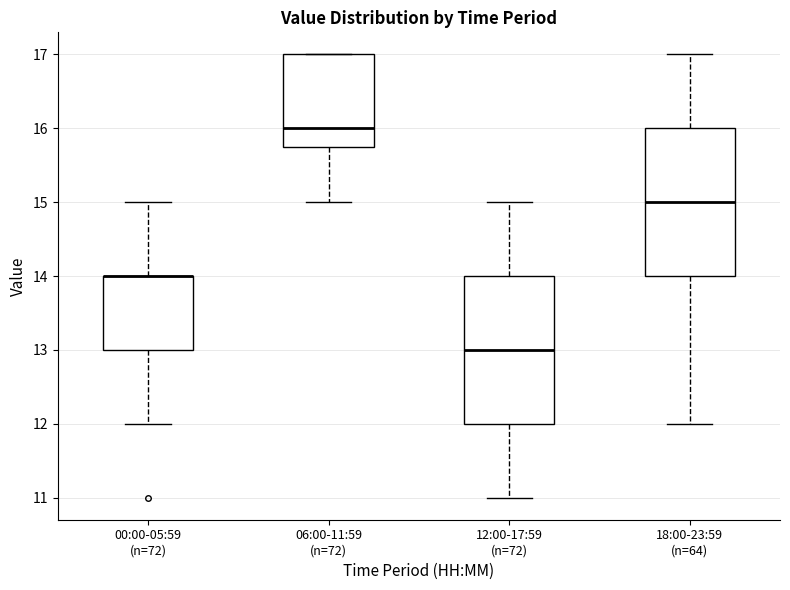

Reading left to right, read every box against the y-axis: the position of its median line, the range the box covers, and the ends of its whiskers. The values are not printed on the chart, so give them approximately, as read against the axis.

00:00-05:59 (n=72): median 14.0 (drawn on the box's upper edge), box 13.0 to 14.0, whiskers 12.0 to 15.0
06:00-11:59 (n=72): median 16.0, box 15.8 to 17.0, whiskers 15.0 to 17.0
12:00-17:59 (n=72): median 13.0, box 12.0 to 14.0, whiskers 11.0 to 15.0
18:00-23:59 (n=64): median 15.0, box 14.0 to 16.0, whiskers 12.0 to 17.0